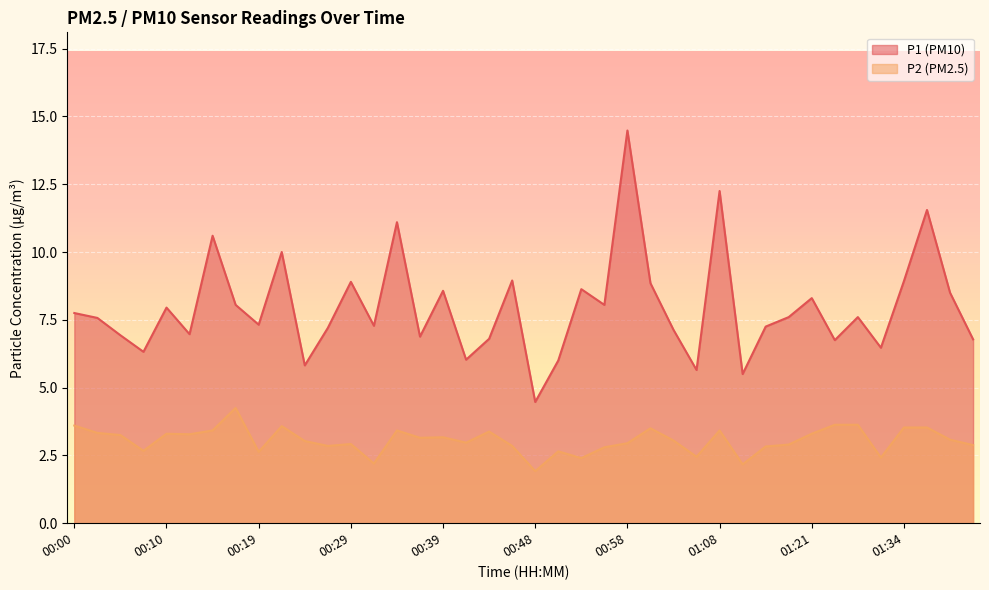

Which category has the highest value across all series?

00:58